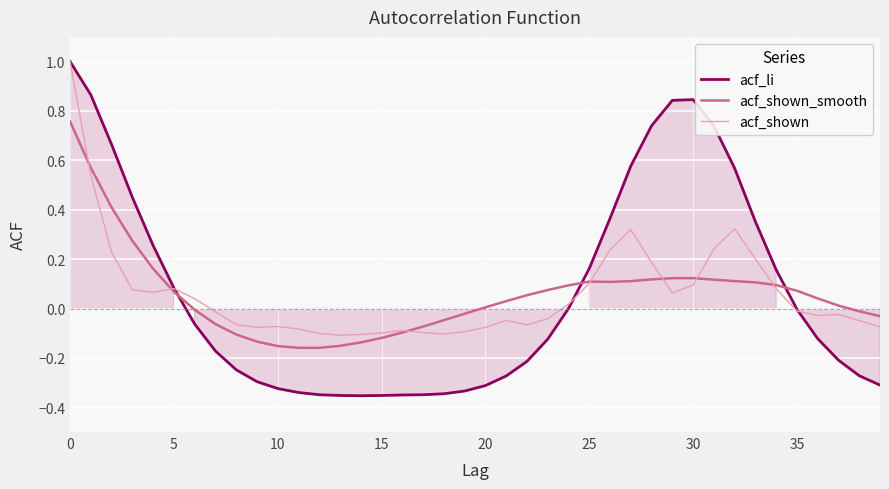

What are all the series names shown in the legend?

acf_li, acf_shown_smooth, acf_shown